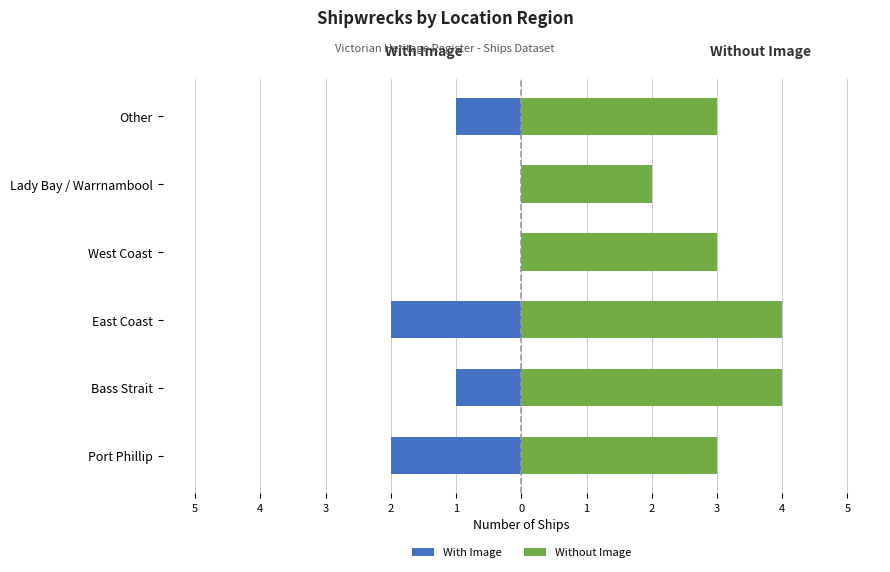

Between Bass Strait and Other, which series saw the biggest shift?

Without Image